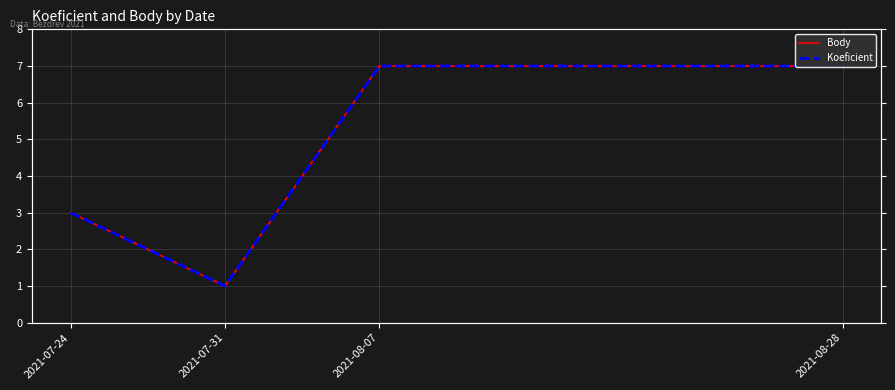

At how many categories does at least one series exceed 6?

2